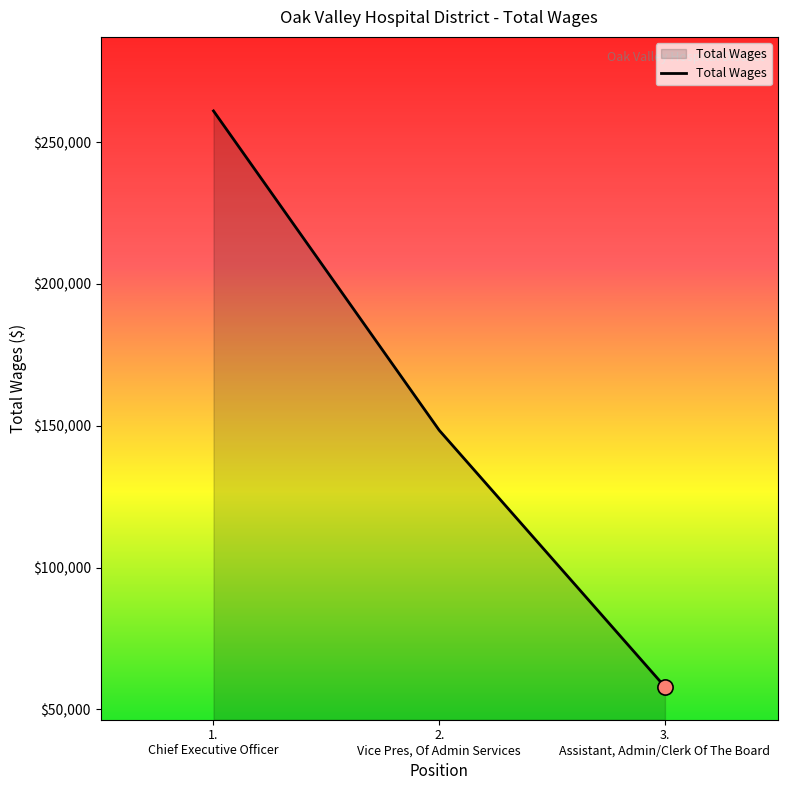

What is the difference between the maximum and minimum values?

203054